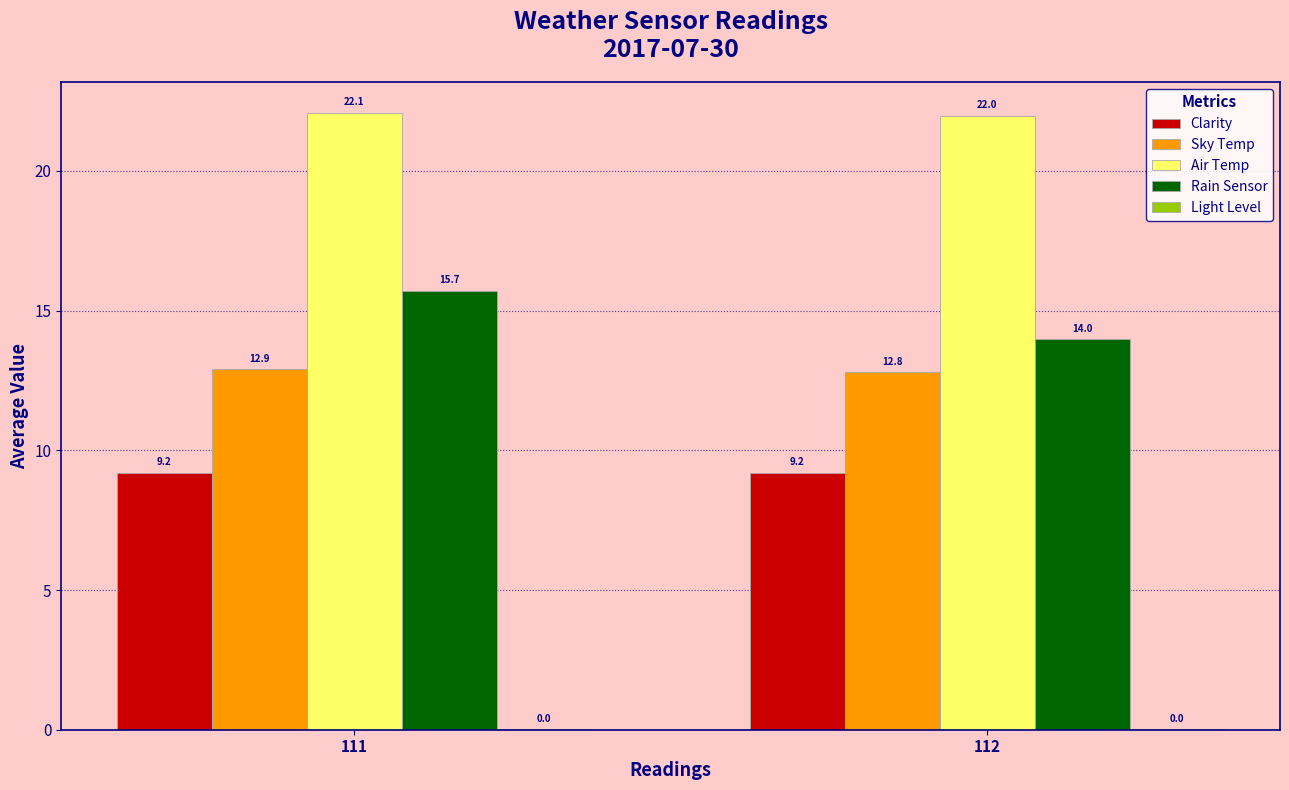

What is the approximate value of Rain Sensor at 111?

15.7